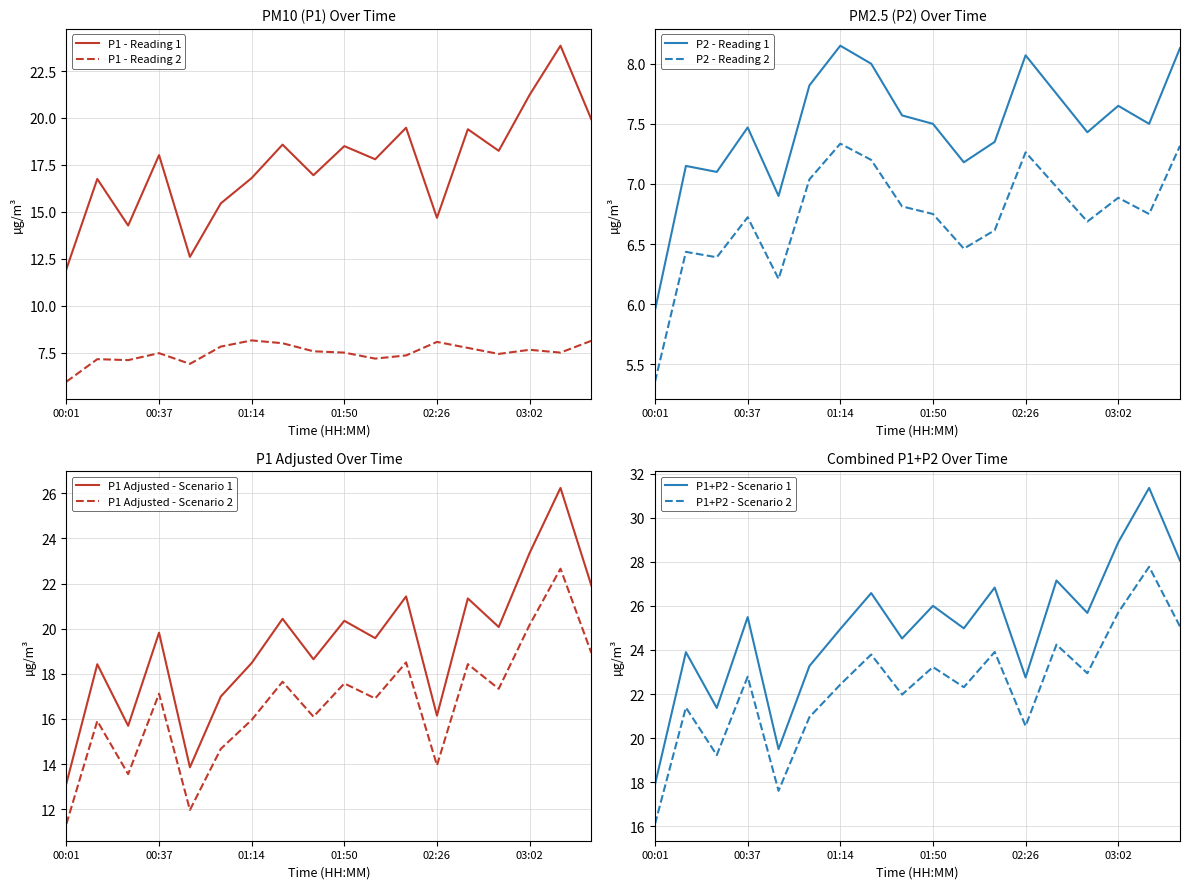

At which label does P2 first exceed 7?

00:13